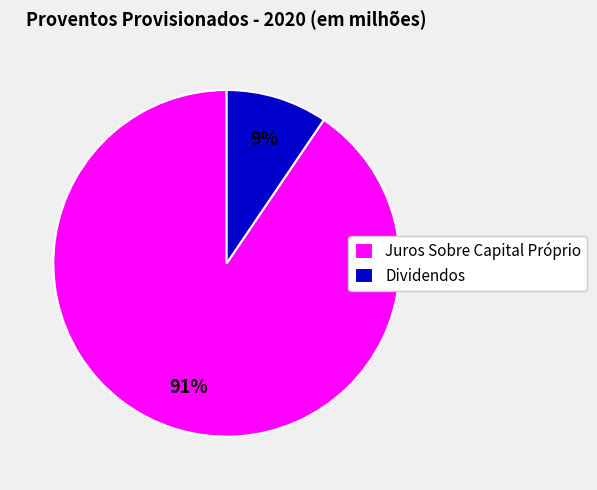

True or false: Juros Sobre Capital Próprio accounts for 91% of the total.

True